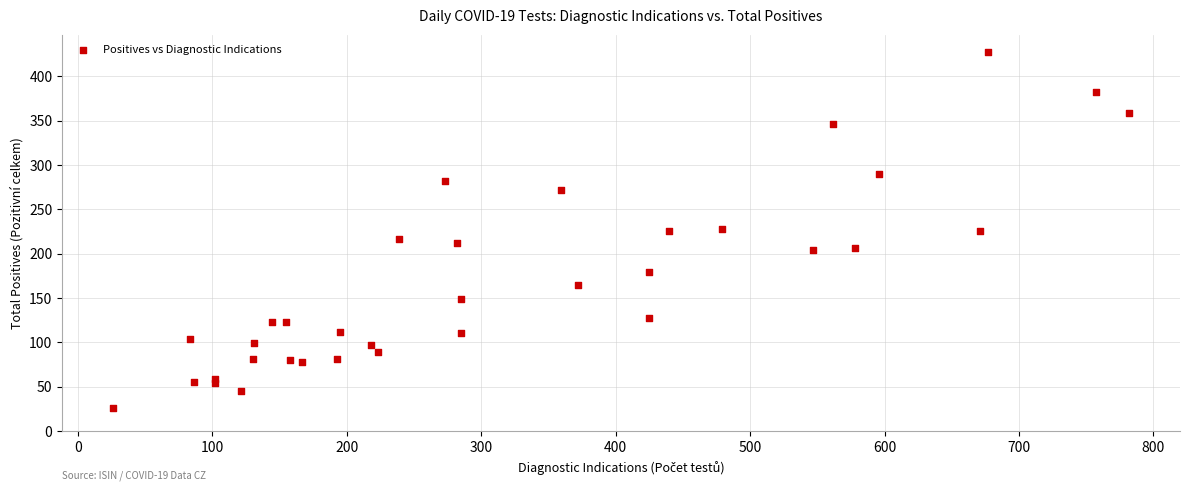

What is the range of Y values (max minus min)?

401